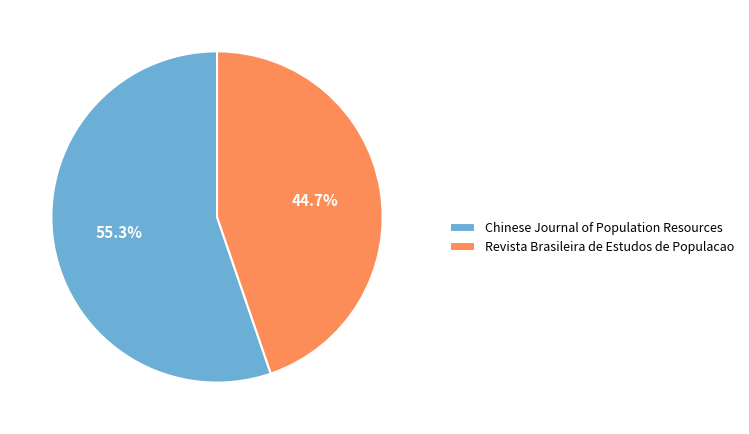

How many slices are in this pie chart?

2